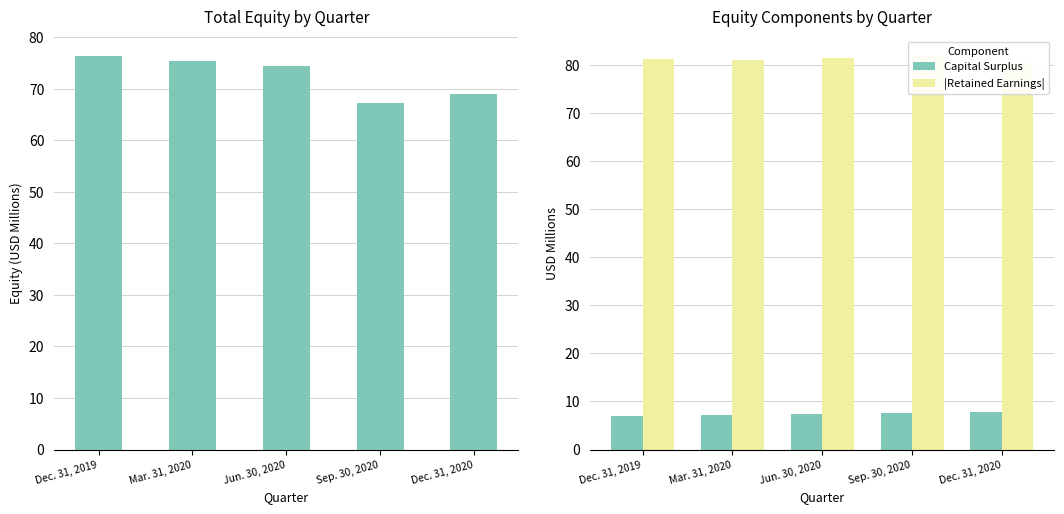

What is the difference between the highest and lowest values at Mar. 31, 2020?

73.8